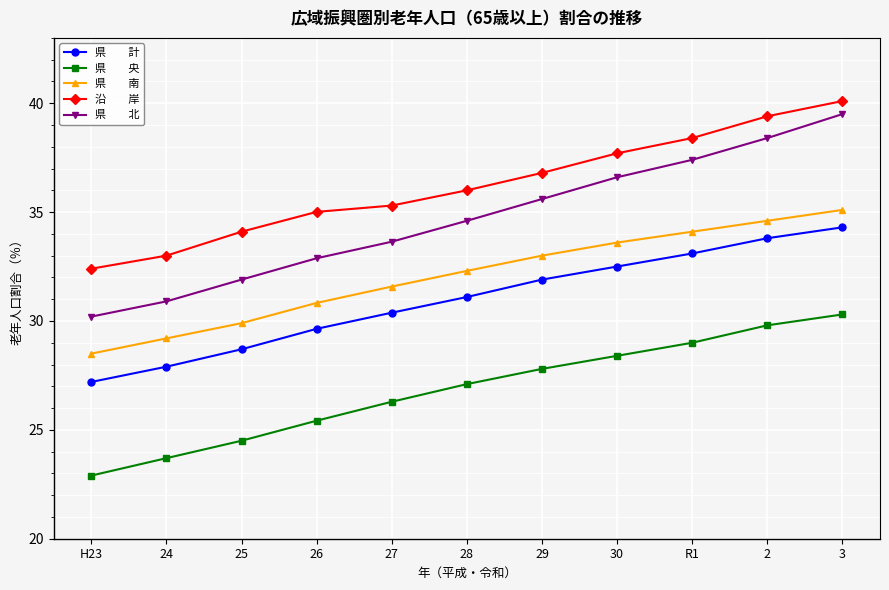

What is the label of the 4th point from the right?

30